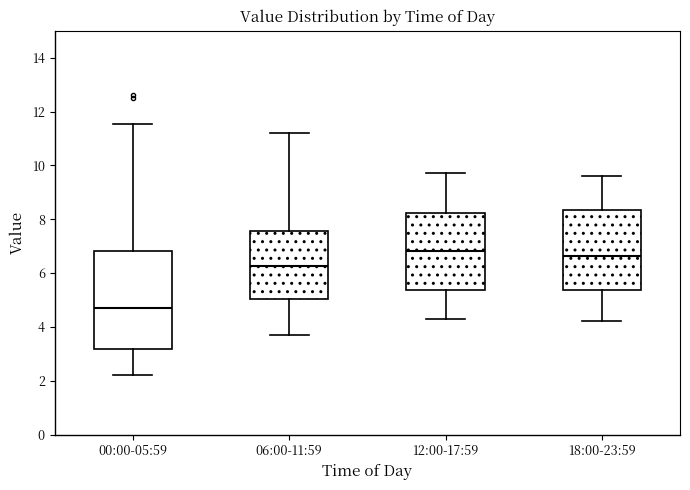

Comparing the boxes themselves (not the whiskers), which one is the tallest?

00:00-05:59